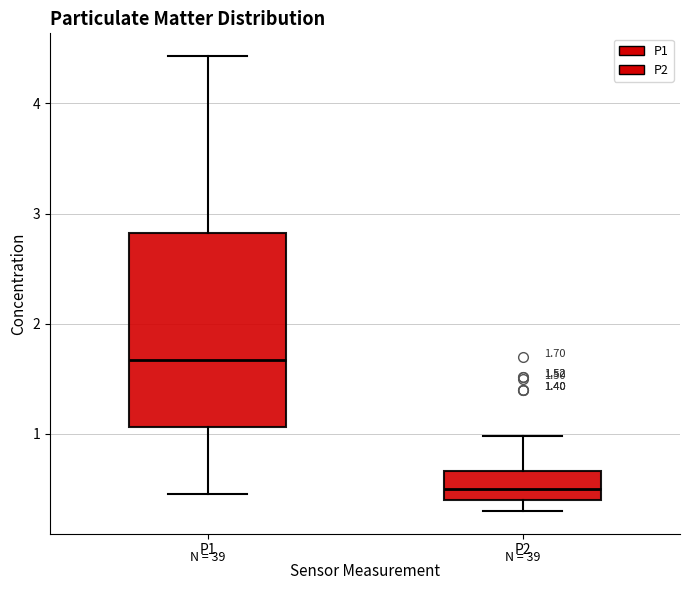

Which box's median line is the highest?

P1